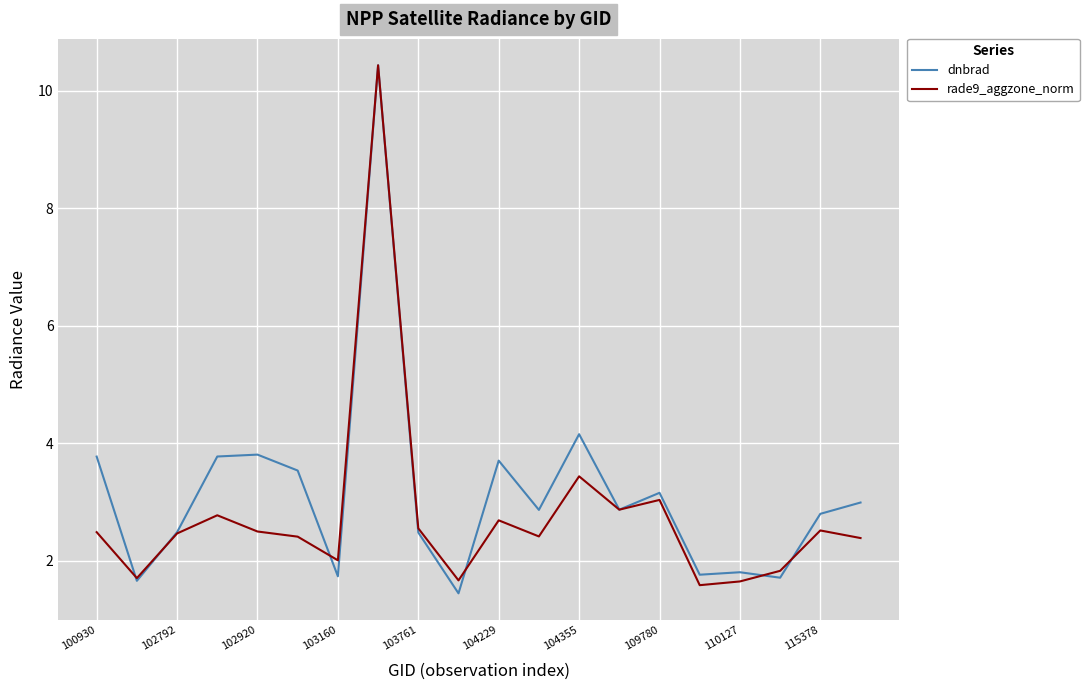

What is the maximum value shown in the chart?

10.4